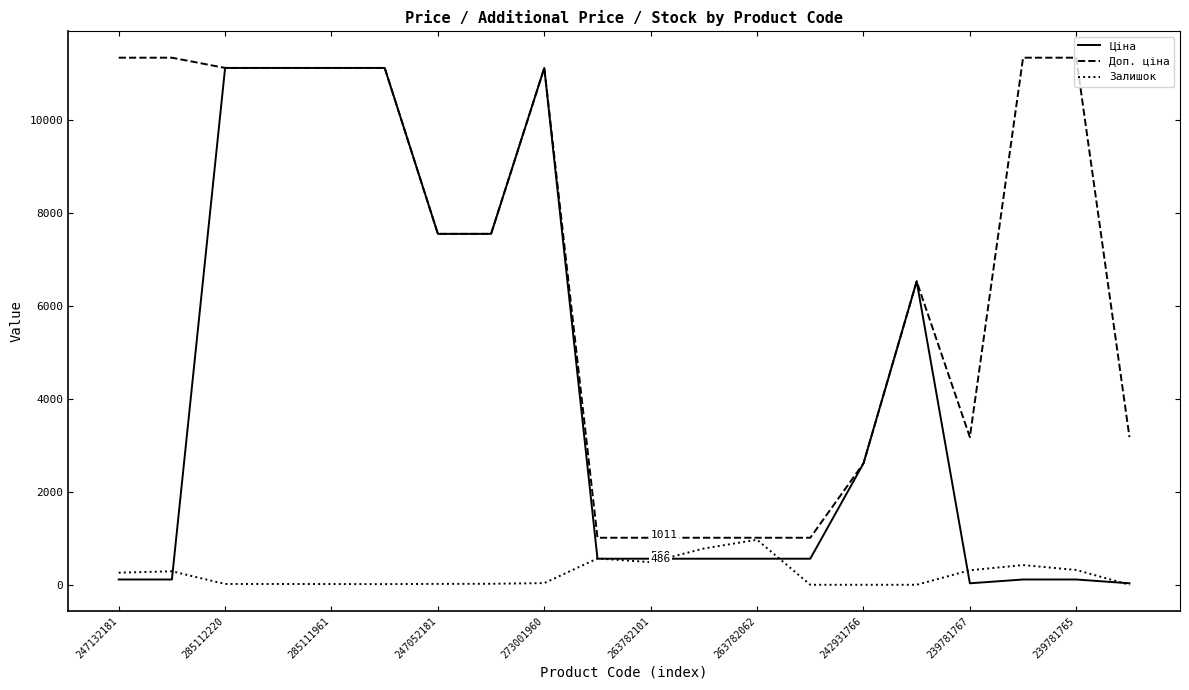

Which series has the widest spread of values?

Ціна